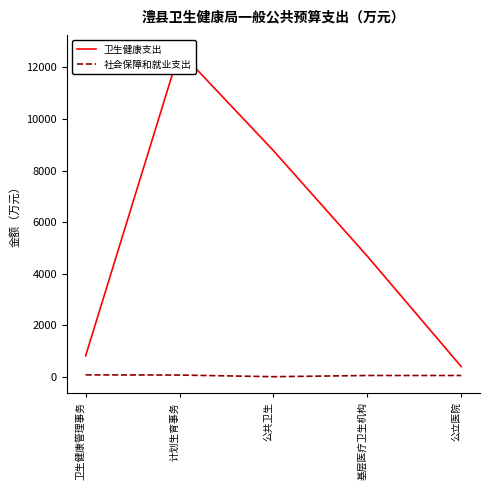

What is the difference between the highest and lowest values at 公立医院?

346.4